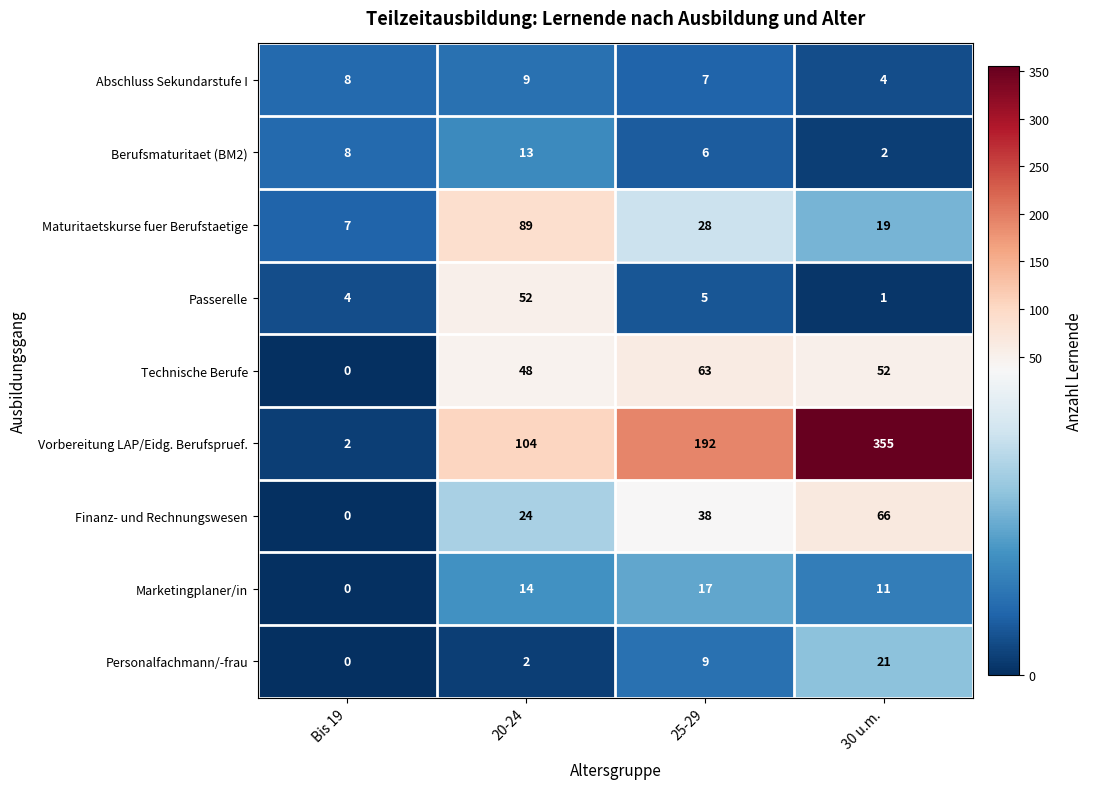

What is the total value across all series at 30 u.m.?

531